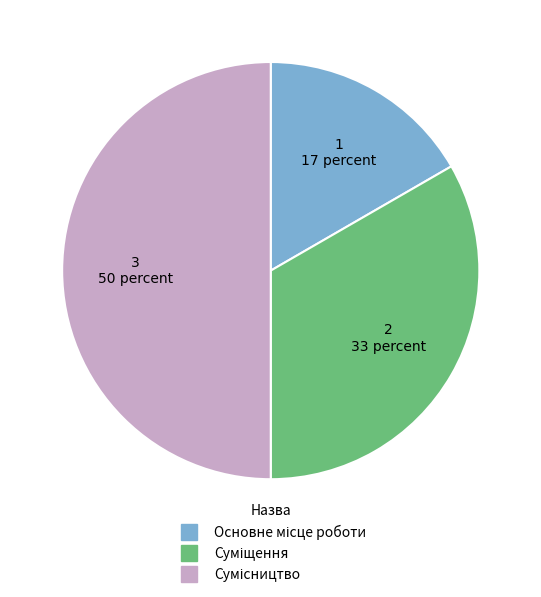

Which category has the biggest portion of the pie?

Сумісництво